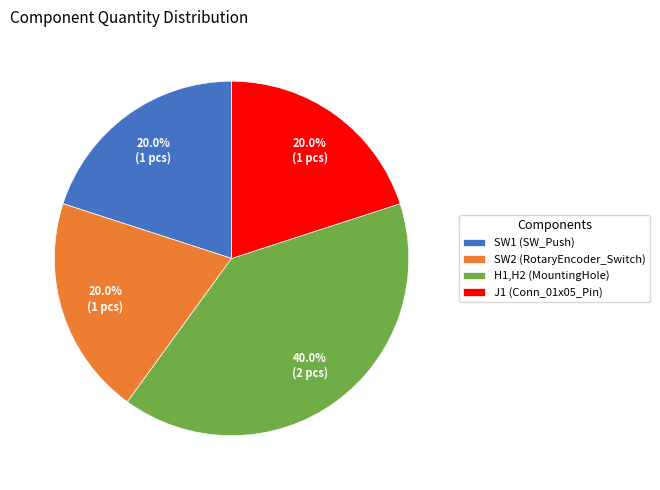

How many segments does this pie chart have?

4